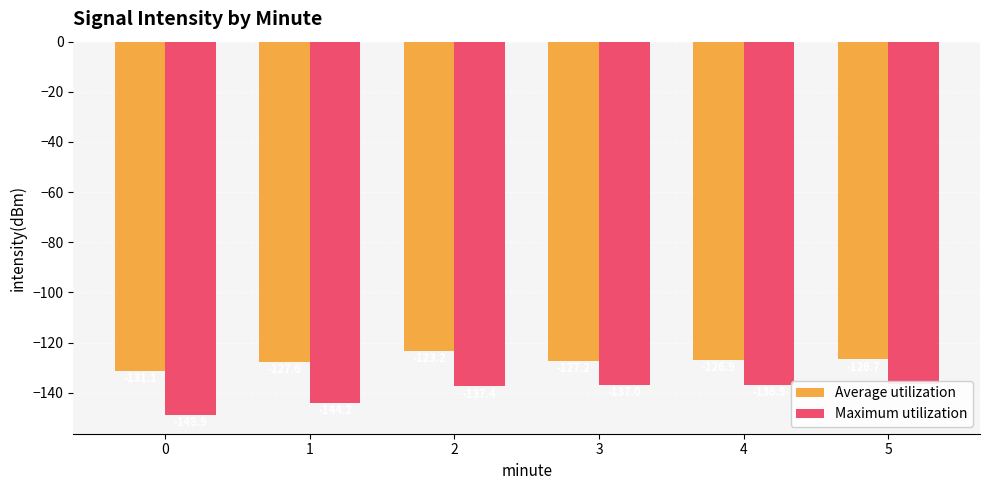

What is the sum of all Average utilization values?

-762.6